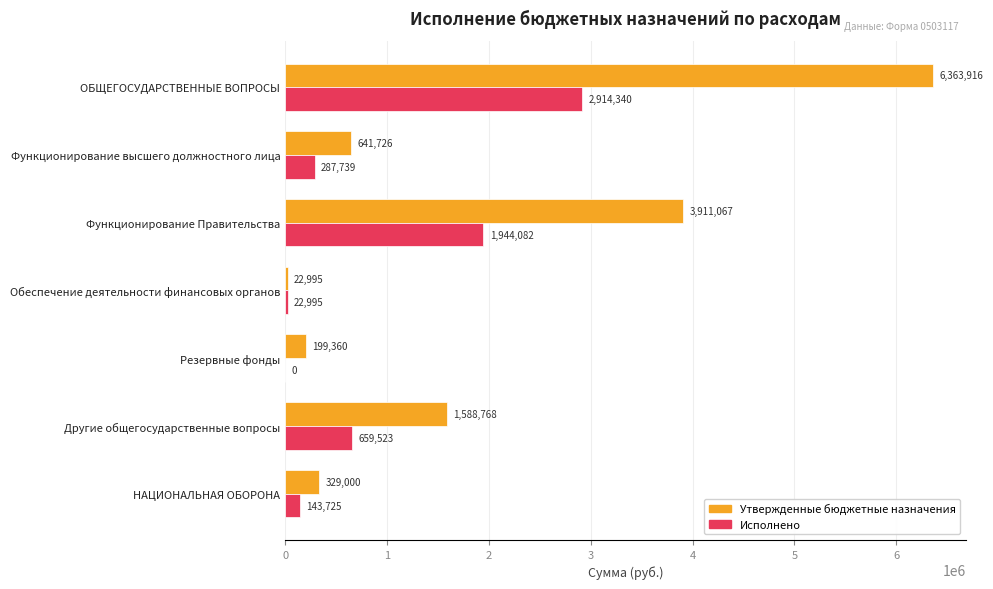

How many values in the Исполнено series exceed 287738?

4